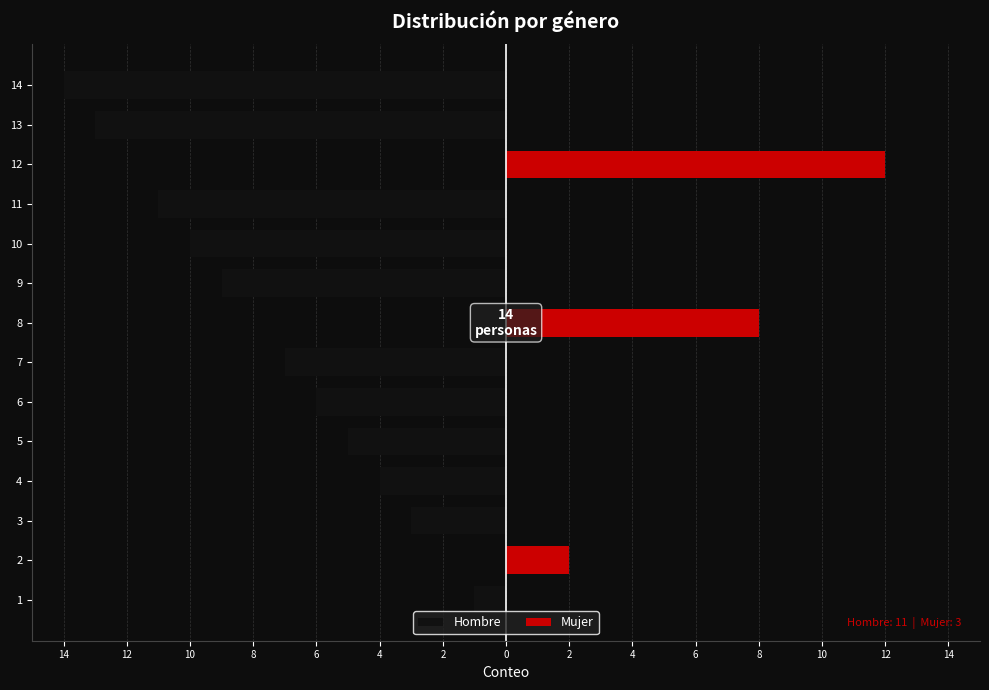

How many values in the Hombre series exceed -5?

6